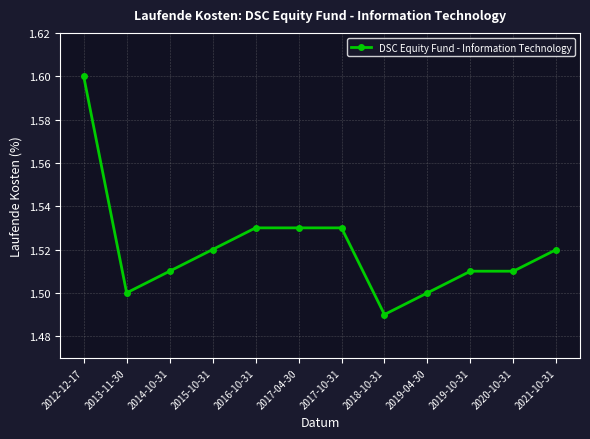

What is the sum of the values at 2018-10-31 and 2020-10-31?

3.0